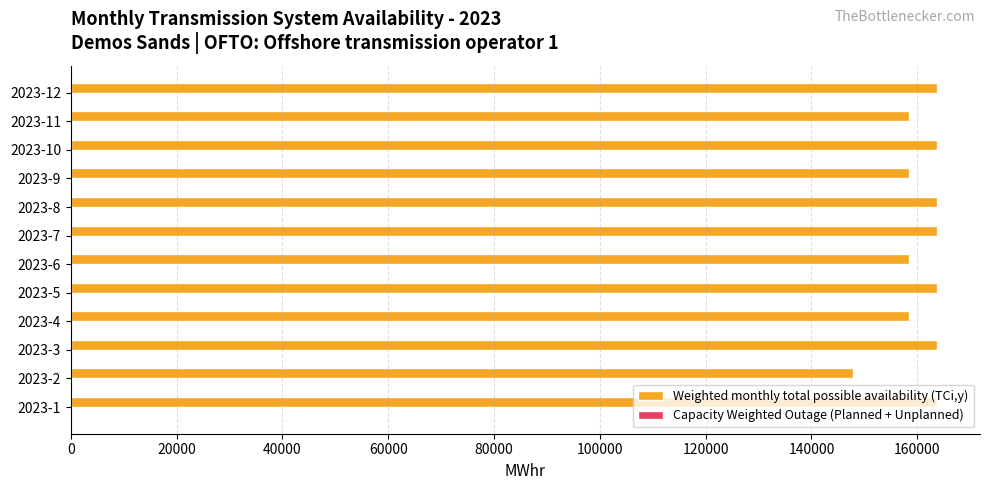

The value at 2023-10 is 53246. True or false?

False